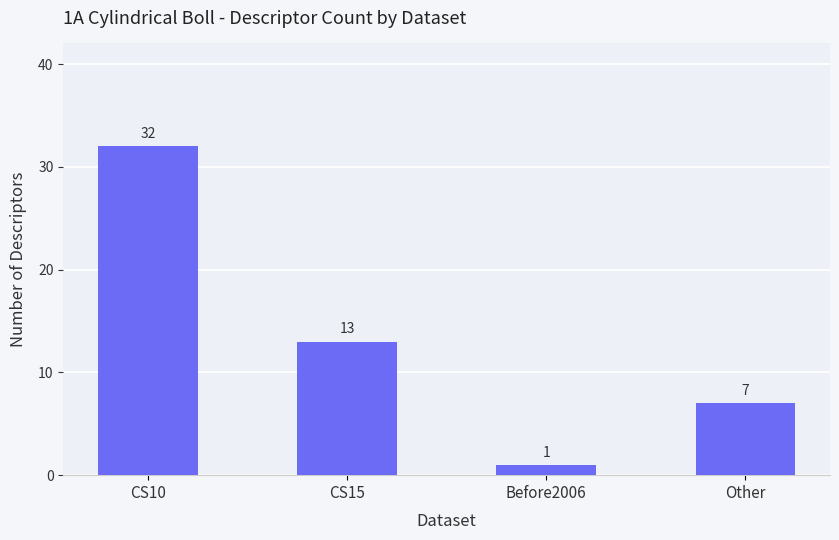

Is it true that the value at CS10 is 49?

False